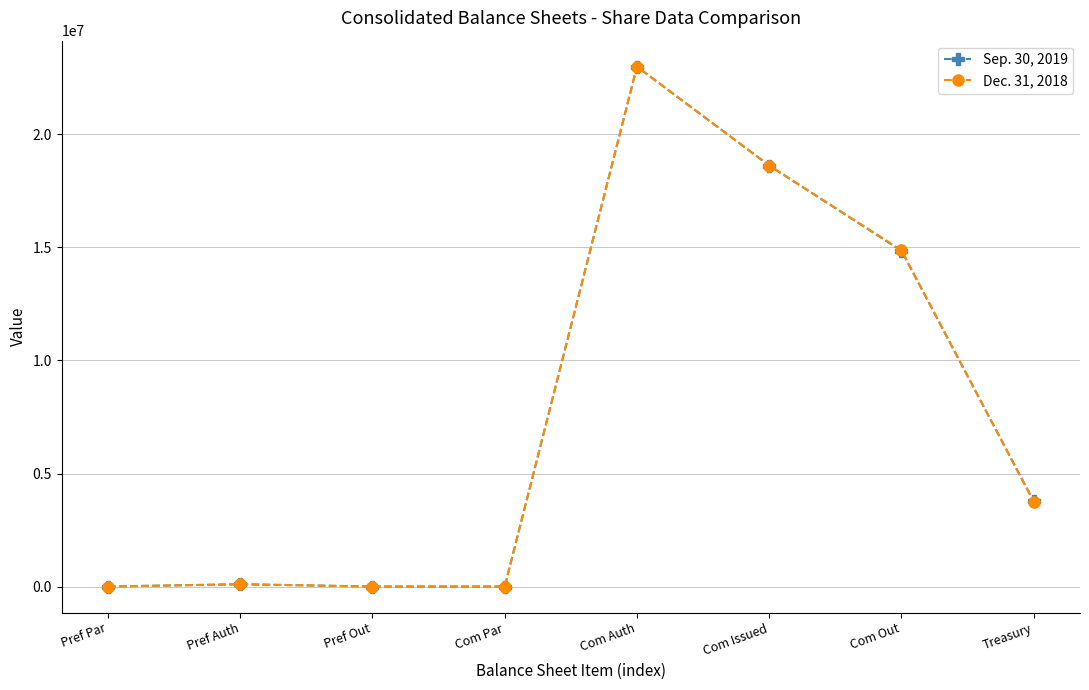

What is the spread (max minus min) of values at Com Out?

25004